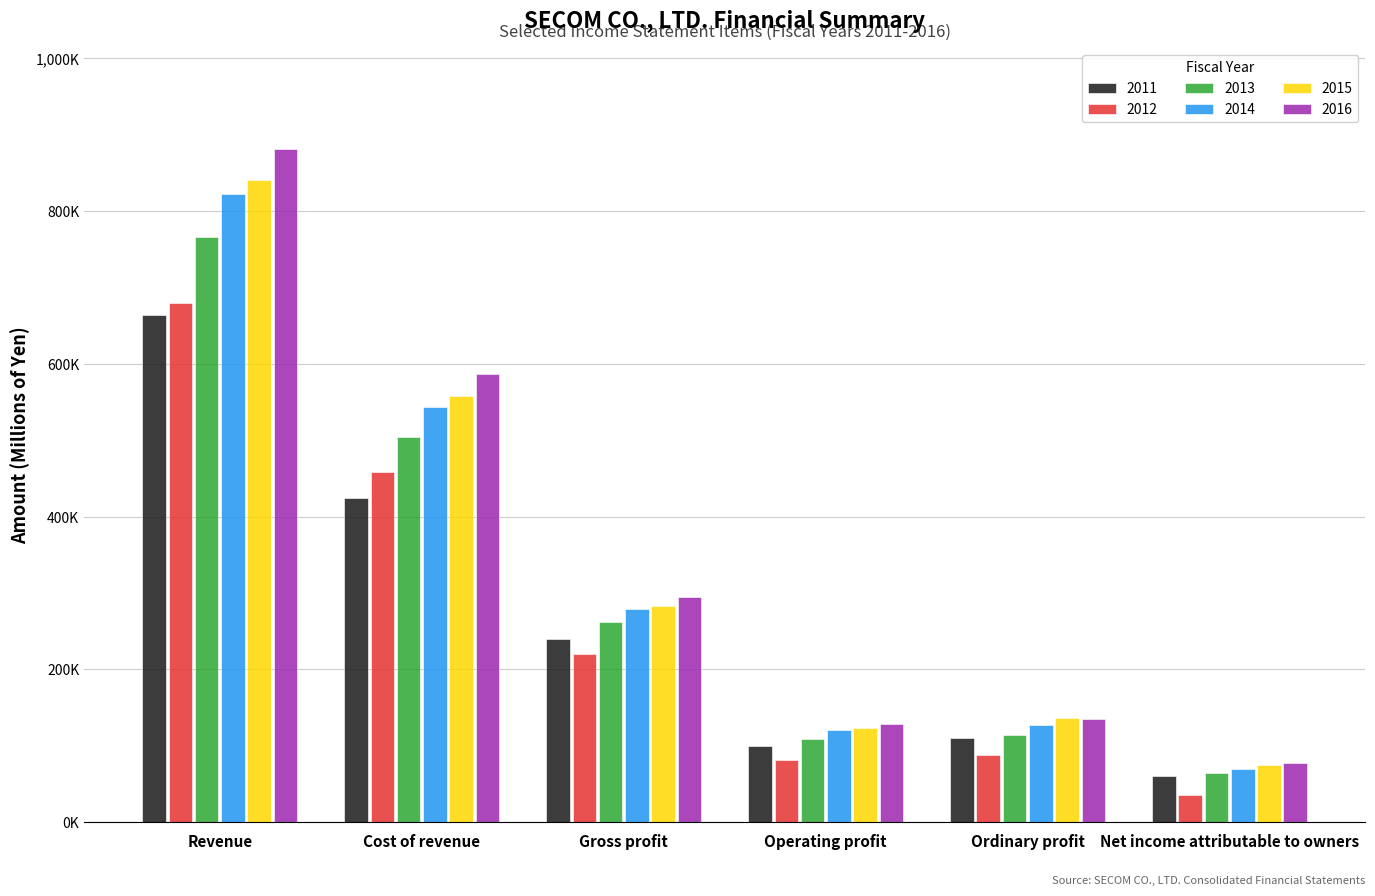

Read the 2013 value at Net income attributable to owners, to the nearest 10.

63660